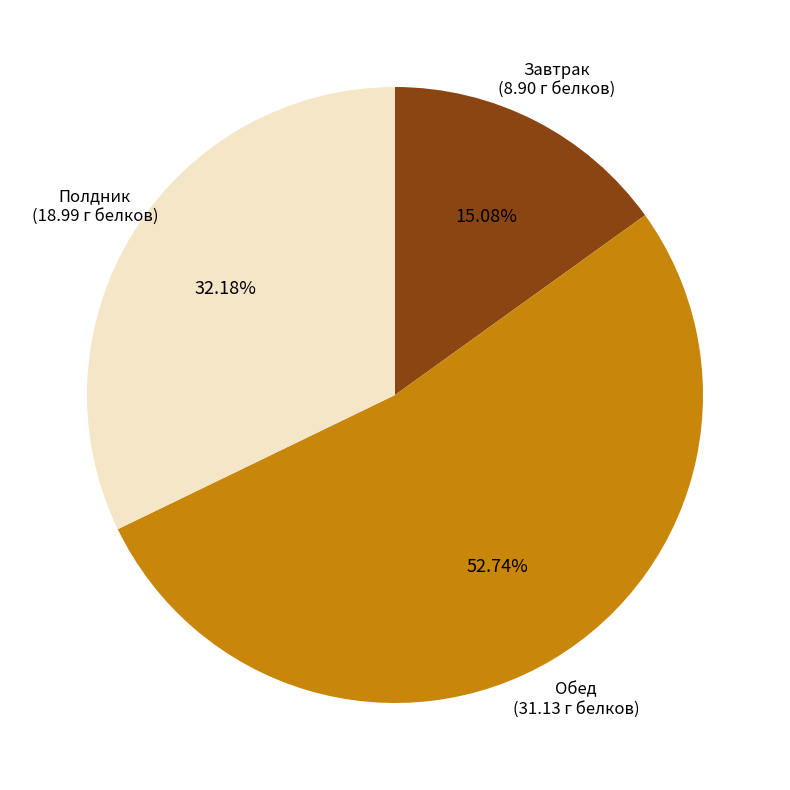

Is there a majority slice in this chart?

Yes